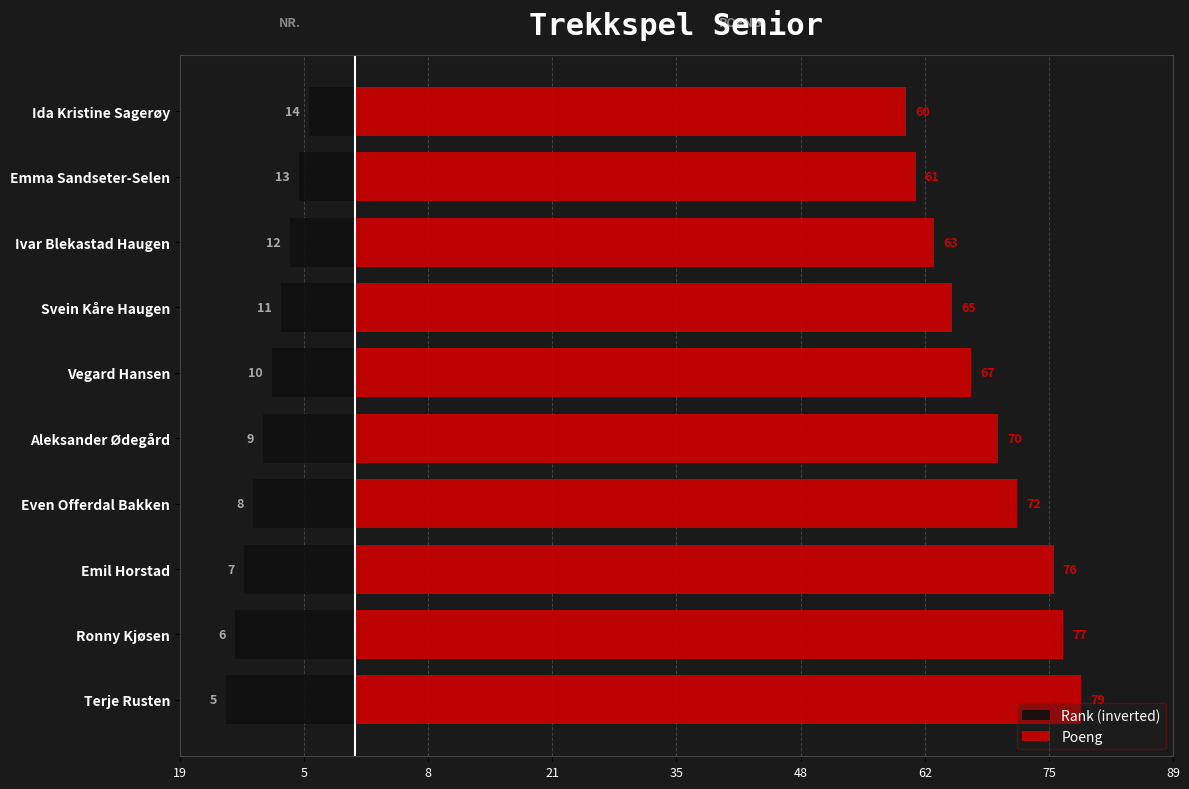

The value of Poeng at Svein Kåre Haugen is 28. True or false?

False